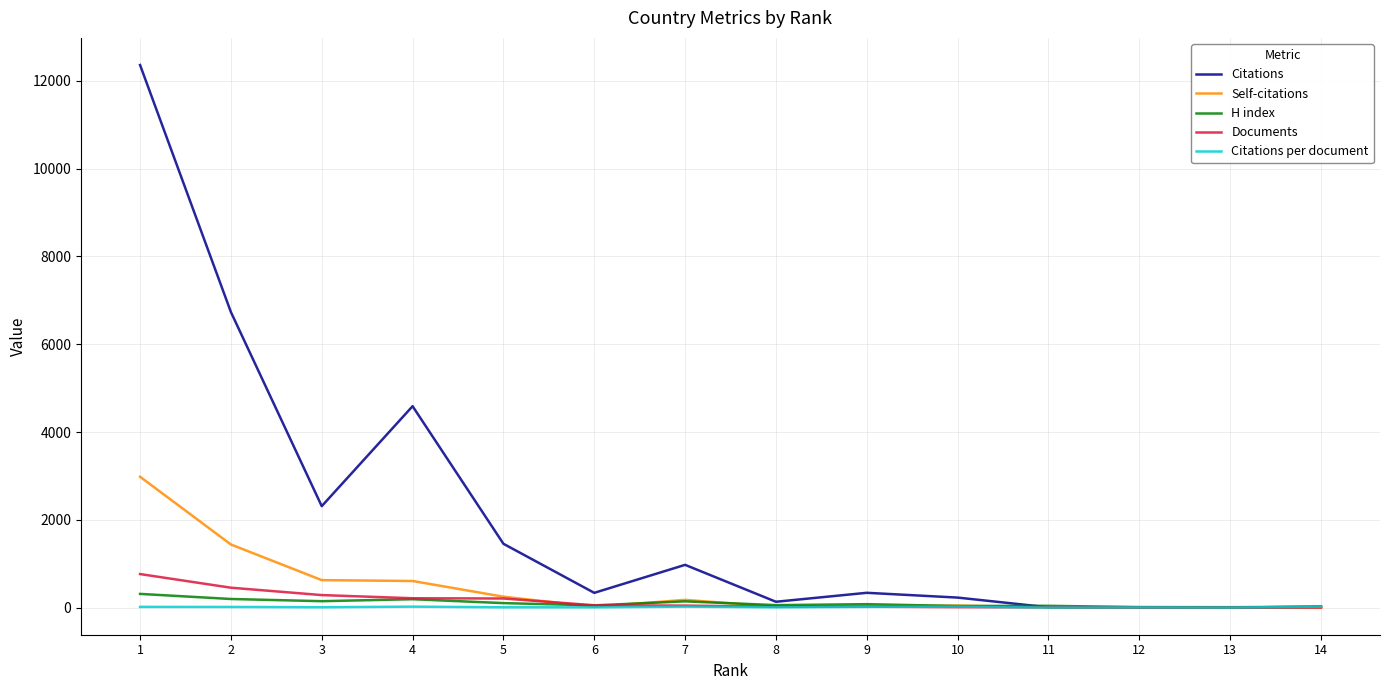

Is this an area chart (filled region under the line)?

No